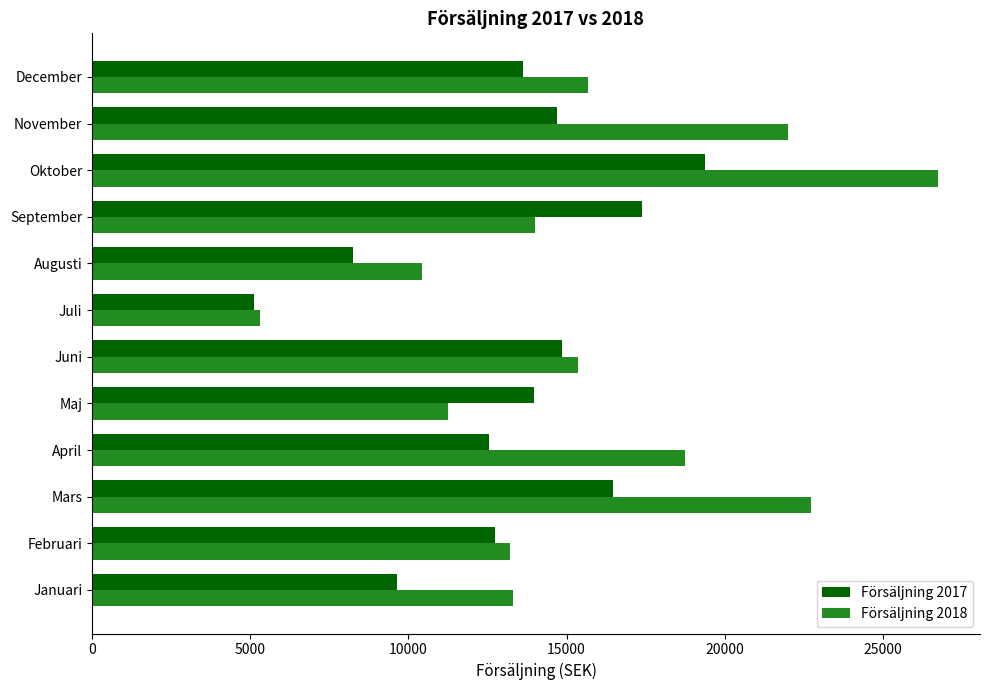

What is the difference between the Försäljning 2018 values at December and Februari?

2482.0